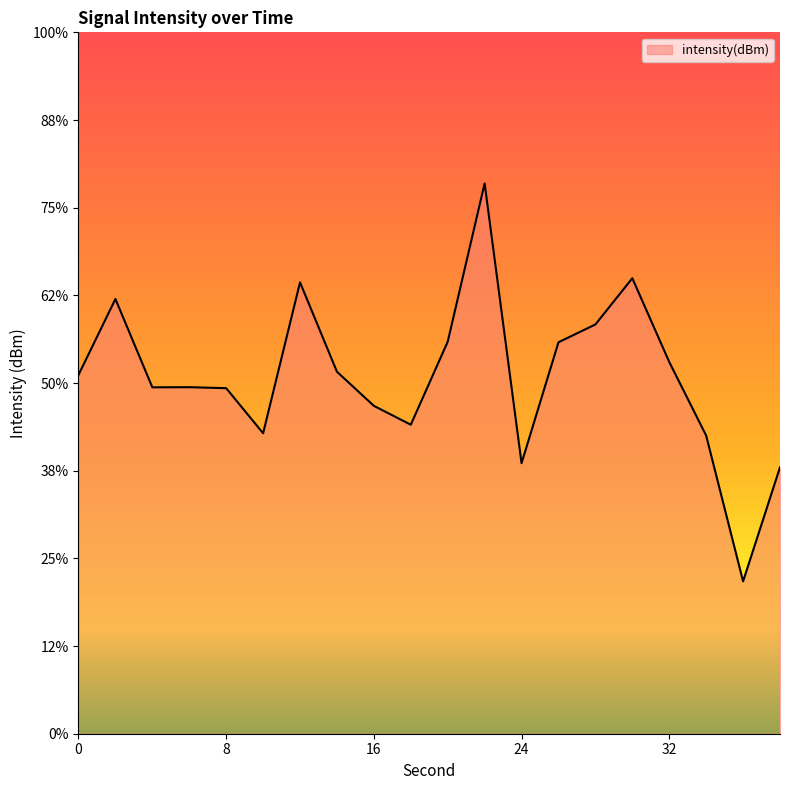

Reading right to left, list all the values displayed in this chart.

38=-134.8	36=-141.3	34=-133.0	32=-128.8	30=-124.0	28=-126.7	26=-127.7	24=-134.6	22=-118.6	20=-127.6	18=-132.4	16=-131.3	14=-129.4	12=-124.3	10=-132.9	8=-130.3	6=-130.2	4=-130.2	2=-125.2	0=-129.5